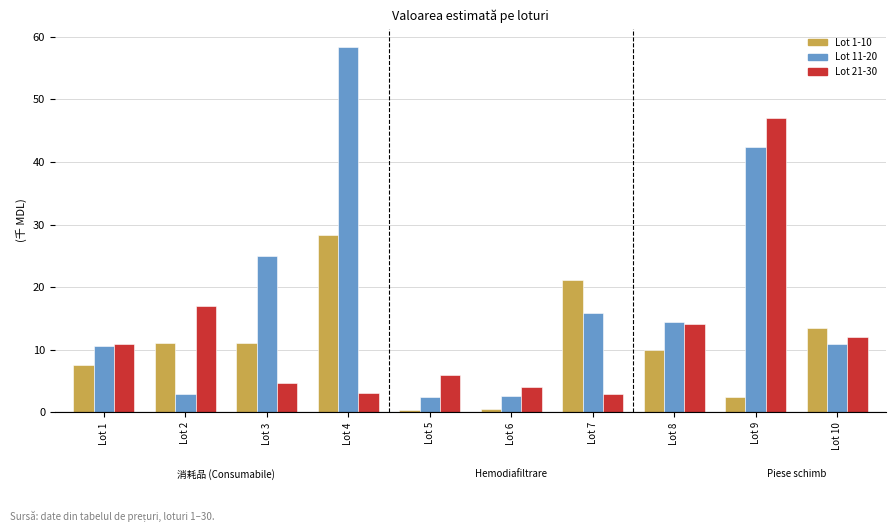

Which series has the largest range (max minus min)?

Lot 11-20